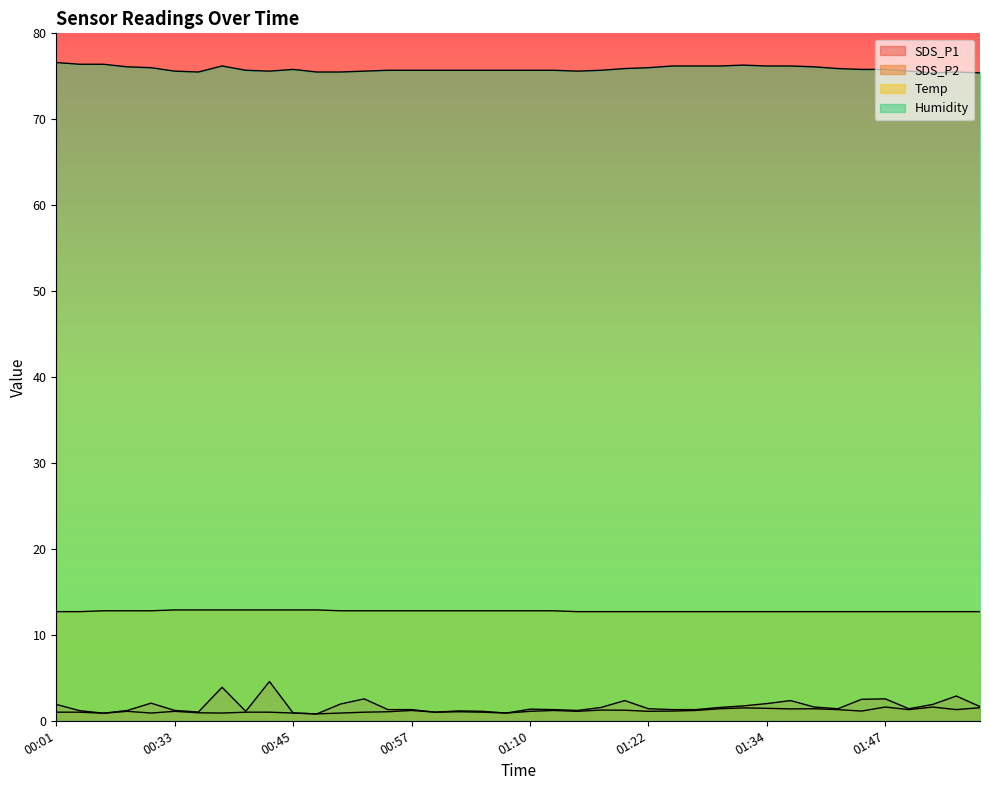

At how many categories does at least one series exceed 56?

40